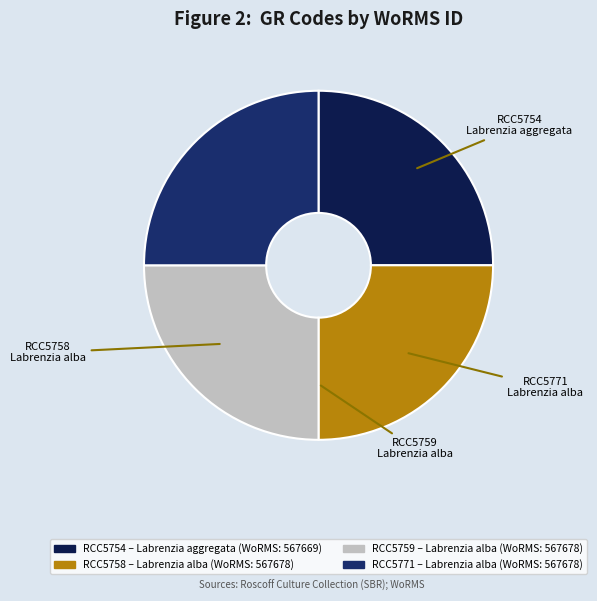

Does RCC5771 account for over 50% of the chart?

No